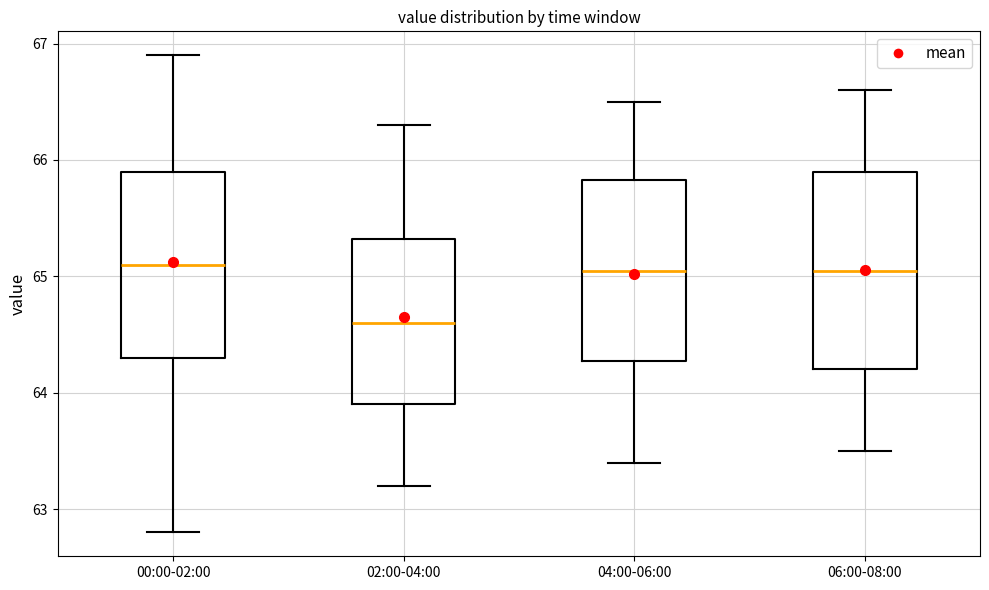

Where does the lower whisker of the box for 04:00-06:00 end on the y-axis? The values are not printed on the chart, so give them approximately, as read against the axis.

63.4